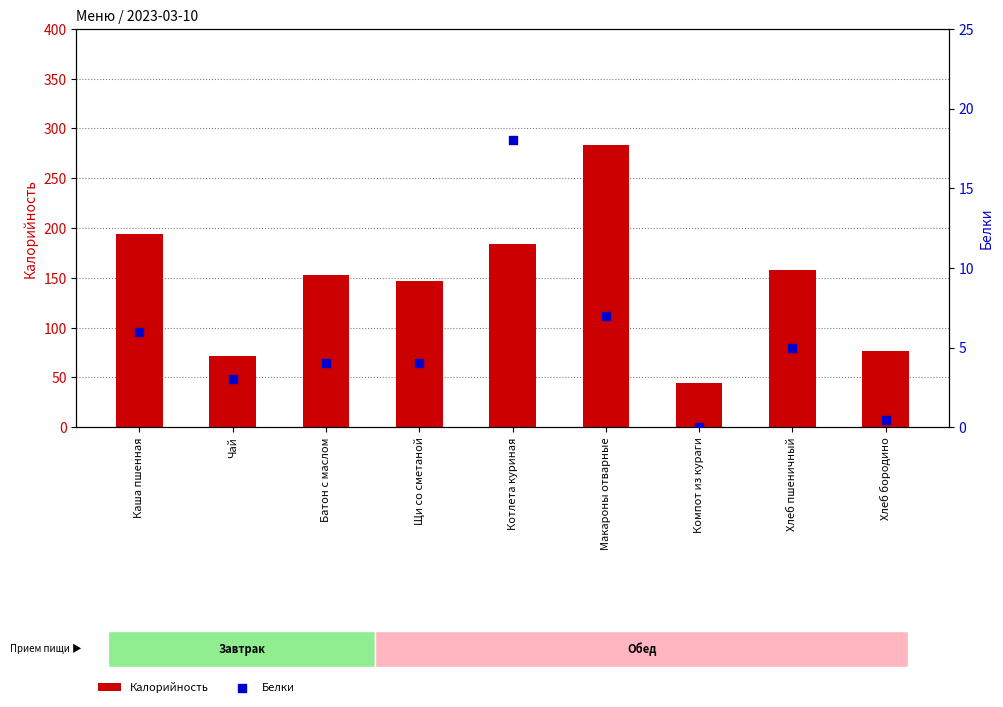

At how many categories does at least one series exceed 19?

9